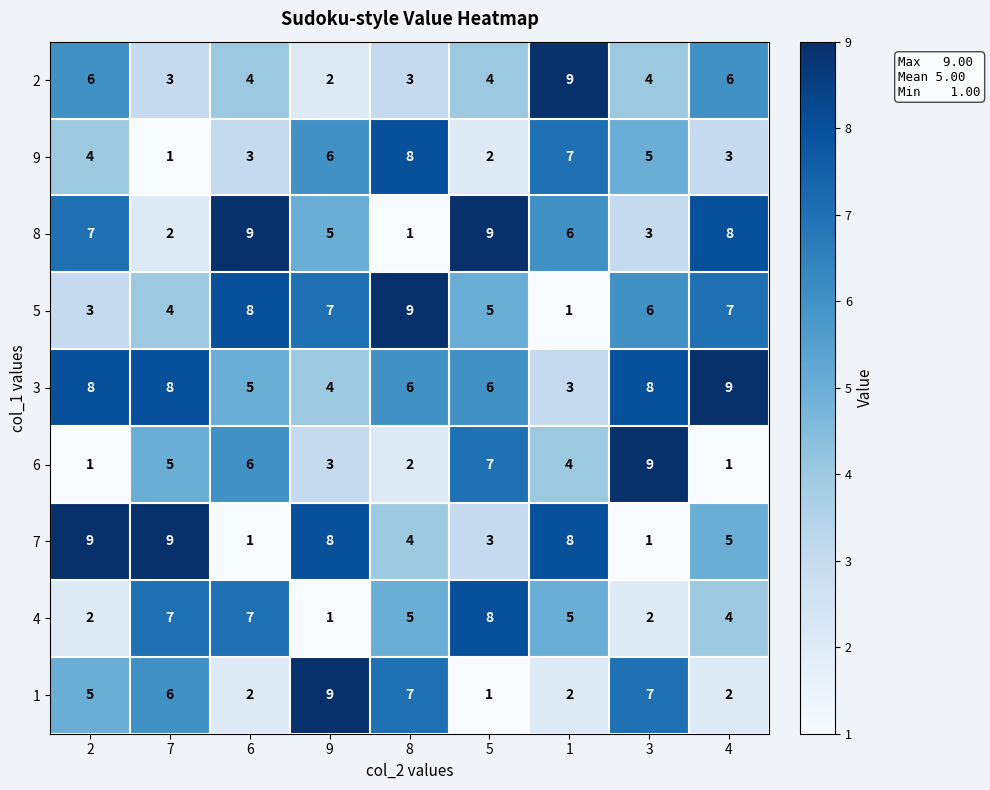

Where is 5 nearest to the value 5?

5